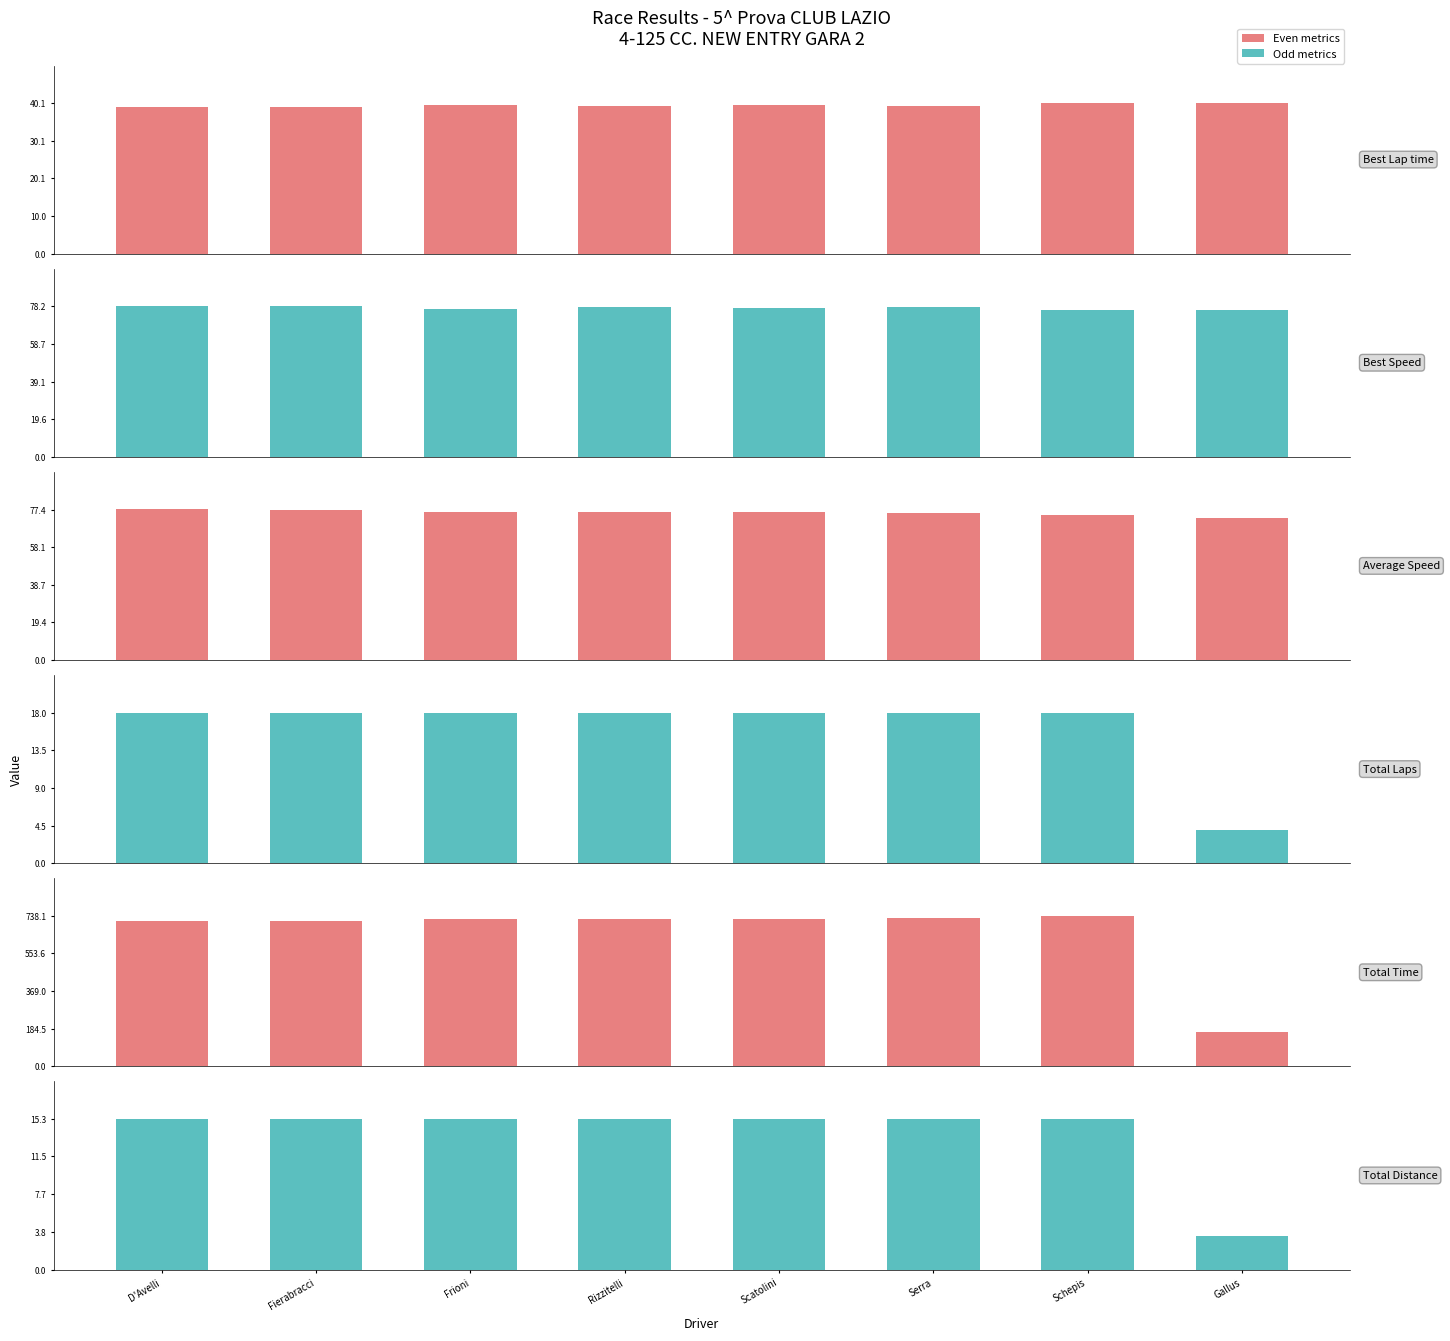

What is the sum of the Best Speed values at Schepis and Serra?

154.0